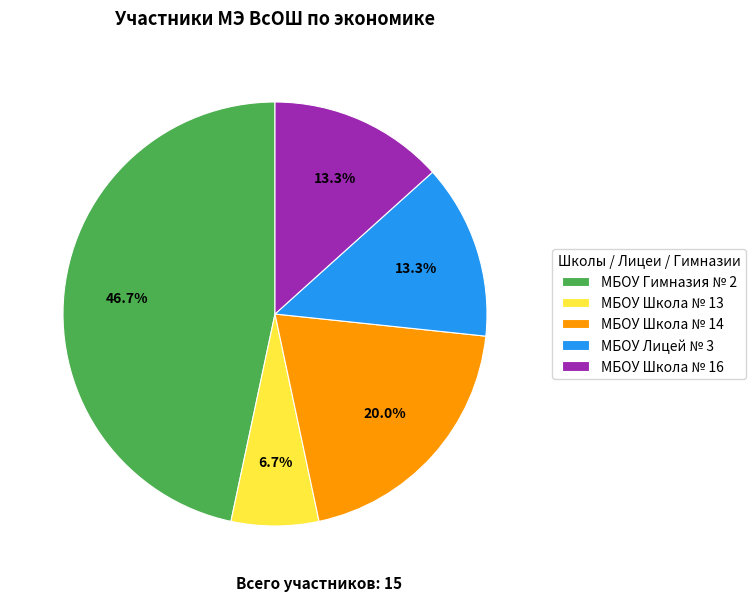

What is the largest slice in the pie chart?

МБОУ Гимназия № 2